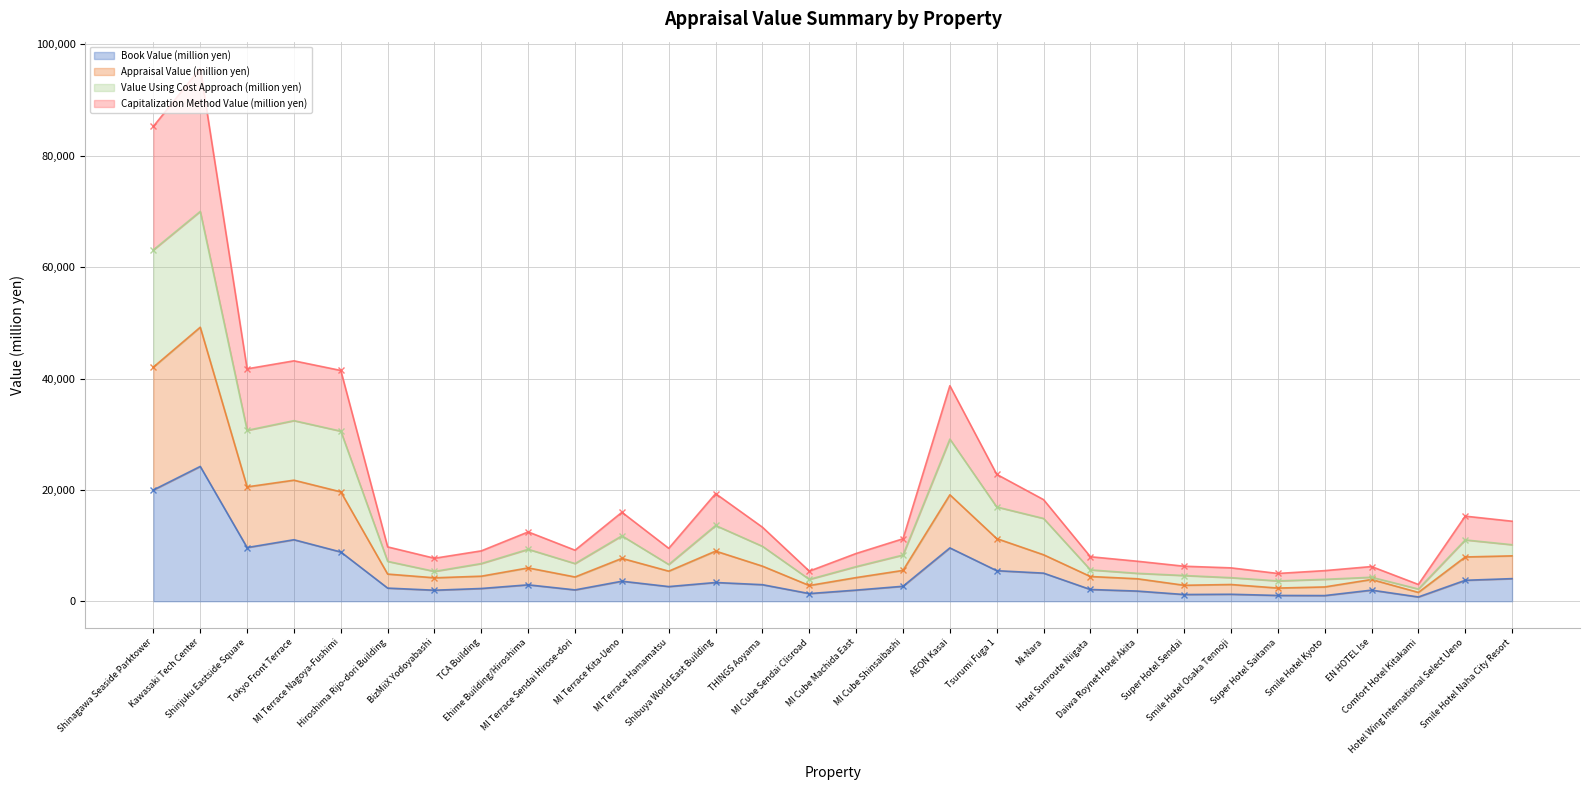

What is the sum of all Appraisal Value (million yen) values?

297692